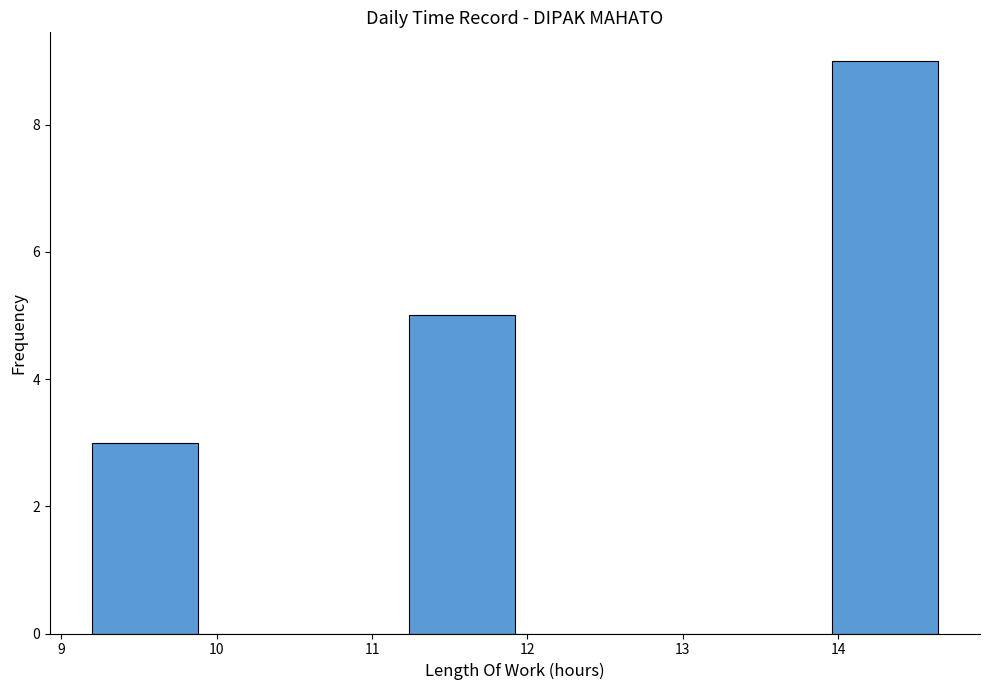

How tall is the bar that spans 13.96 to 14.64 on the x-axis? Neither the bar edges nor the heights are printed on the chart, so give them approximately, as read against the axes.

9